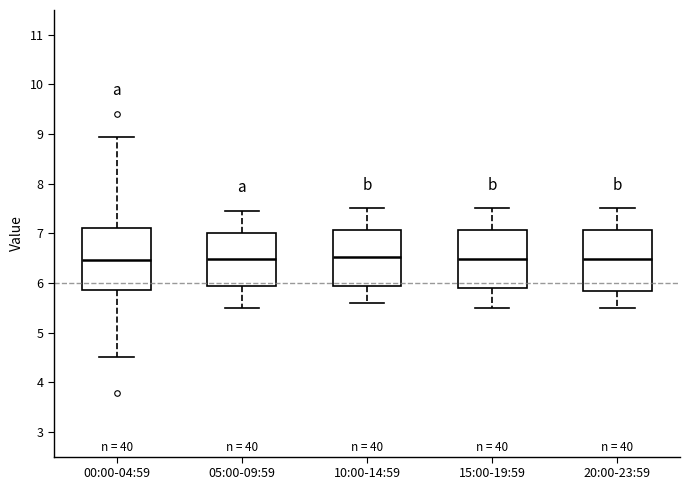

Reading left to right, transcribe this box plot: for each box, give where its median line is, the range the box spans, and where its two whiskers end, as read against the y-axis. The values are not printed on the chart, so give them approximately, as read against the axis.

00:00-04:59: median 6.5, box 5.9 to 7.1, whiskers 4.5 to 9.0
05:00-09:59: median 6.5, box 5.9 to 7.0, whiskers 5.5 to 7.5
10:00-14:59: median 6.5, box 5.9 to 7.1, whiskers 5.6 to 7.5
15:00-19:59: median 6.5, box 5.9 to 7.1, whiskers 5.5 to 7.5
20:00-23:59: median 6.5, box 5.8 to 7.1, whiskers 5.5 to 7.5